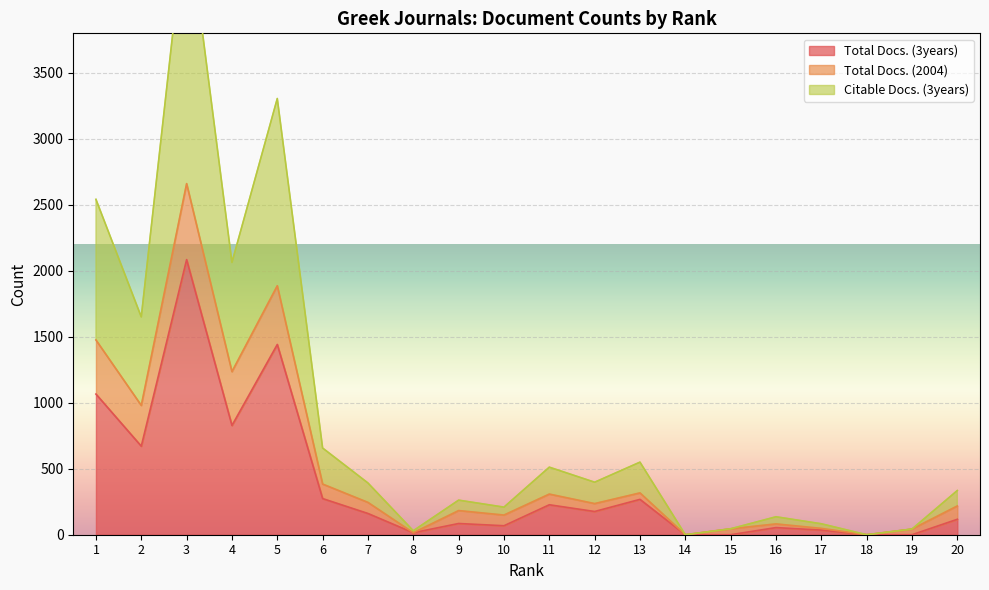

True or false: Citable Docs. (3years) and Total Docs. (3years) cross at least once.

False